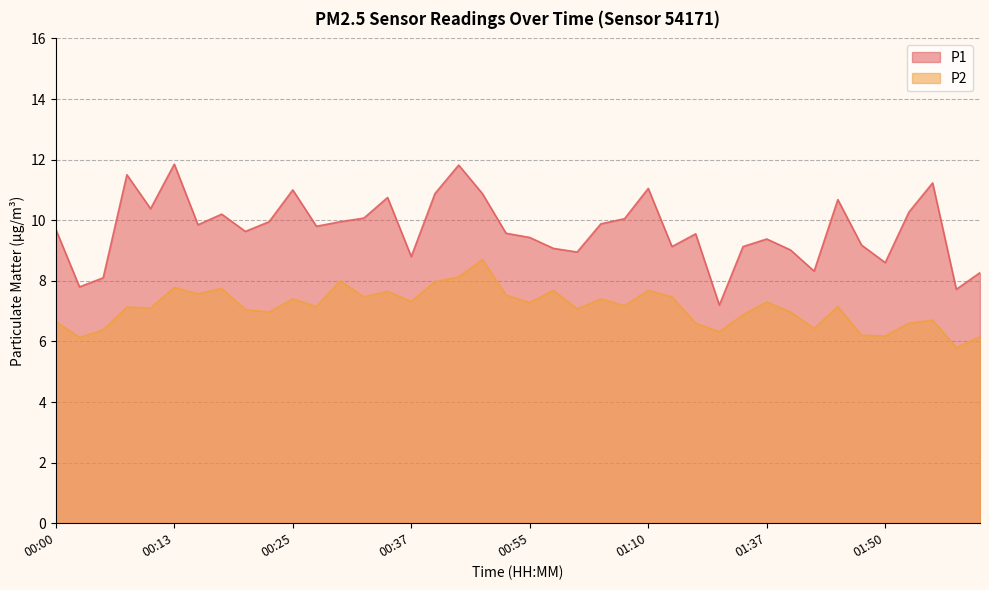

How many interior local valleys does the P1 series have?

12